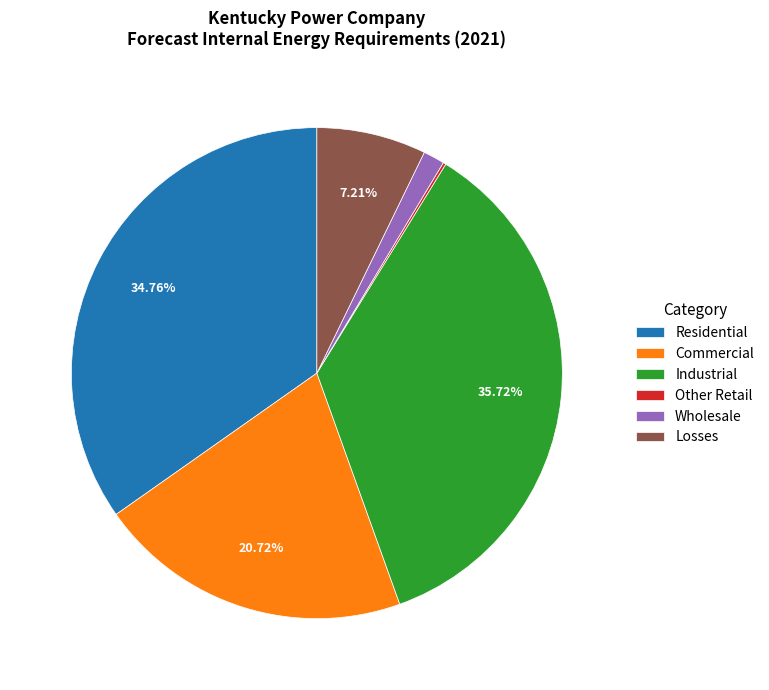

Is there any slice that represents more than half of the pie?

No